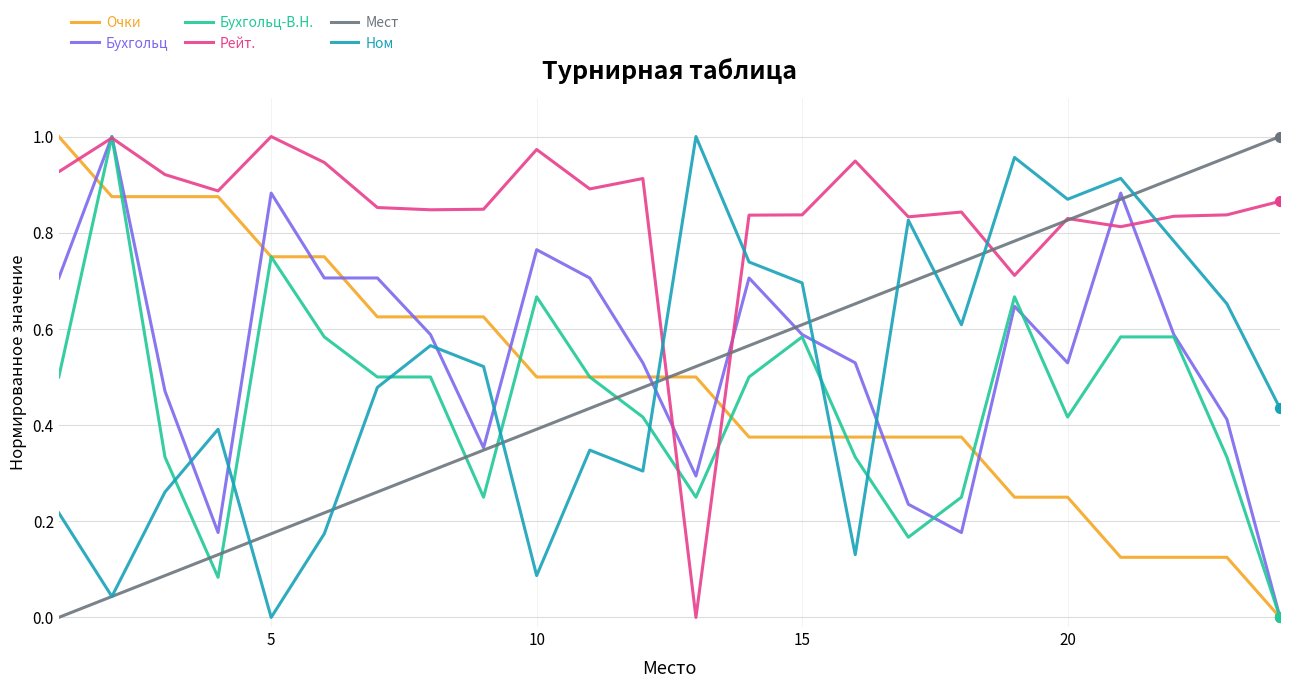

Which series has the largest total across all categories?

Рейт.